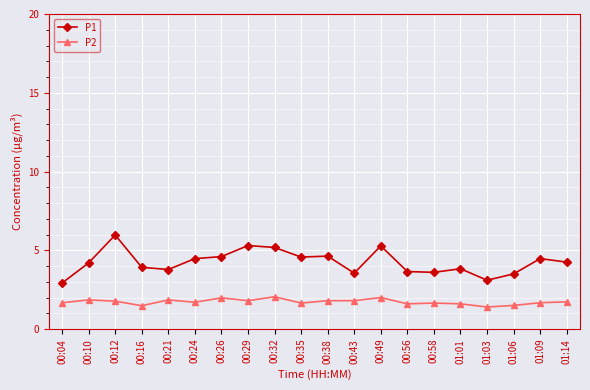

Which series changed the most between 00:12 and 01:03?

P1